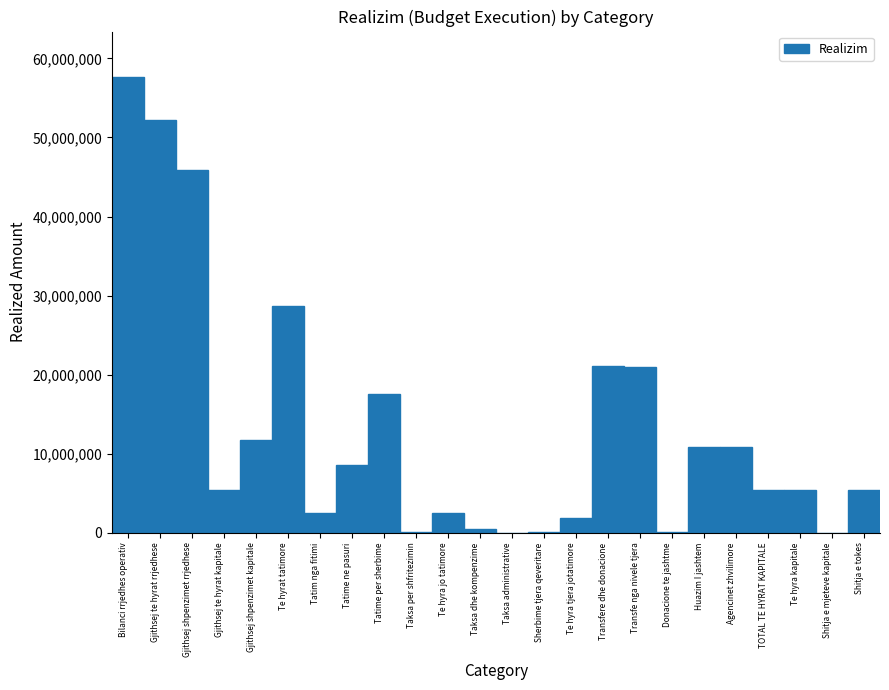

What is the change in value from Te hyra jo tatimore to Agencinet zhvilimore?

+8405648